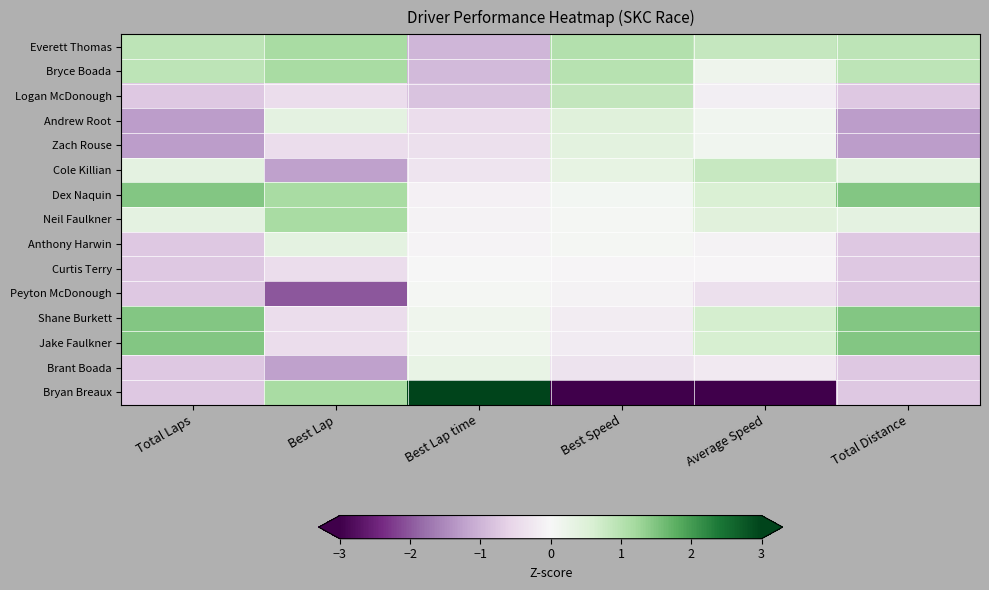

Reading right to left, list all the values displayed in this chart.

Everett Thomas: Total Distance=0.9	Average Speed=0.8	Best Speed=1.0	Best Lap time=-1.0	Best Lap=1.2	Total Laps=0.9
Bryce Boada: Total Distance=0.9	Average Speed=0.2	Best Speed=1.0	Best Lap time=-0.9	Best Lap=1.2	Total Laps=0.9
Logan McDonough: Total Distance=-0.7	Average Speed=-0.2	Best Speed=0.9	Best Lap time=-0.8	Best Lap=-0.4	Total Laps=-0.7
Andrew Root: Total Distance=-1.3	Average Speed=0.1	Best Speed=0.5	Best Lap time=-0.4	Best Lap=0.4	Total Laps=-1.3
Zach Rouse: Total Distance=-1.3	Average Speed=0.1	Best Speed=0.4	Best Lap time=-0.4	Best Lap=-0.4	Total Laps=-1.3
Cole Killian: Total Distance=0.4	Average Speed=0.8	Best Speed=0.3	Best Lap time=-0.3	Best Lap=-1.2	Total Laps=0.4
Dex Naquin: Total Distance=1.5	Average Speed=0.6	Best Speed=0.1	Best Lap time=-0.1	Best Lap=1.2	Total Laps=1.5
Neil Faulkner: Total Distance=0.4	Average Speed=0.4	Best Speed=0.1	Best Lap time=-0.1	Best Lap=1.2	Total Laps=0.4
Anthony Harwin: Total Distance=-0.7	Average Speed=-0.1	Best Speed=0.0	Best Lap time=-0.1	Best Lap=0.4	Total Laps=-0.7
Curtis Terry: Total Distance=-0.7	Average Speed=-0.0	Best Speed=-0.0	Best Lap time=-0.0	Best Lap=-0.4	Total Laps=-0.7
Peyton McDonough: Total Distance=-0.7	Average Speed=-0.4	Best Speed=-0.1	Best Lap time=0.1	Best Lap=-2.0	Total Laps=-0.7
Shane Burkett: Total Distance=1.5	Average Speed=0.6	Best Speed=-0.2	Best Lap time=0.1	Best Lap=-0.4	Total Laps=1.5
Jake Faulkner: Total Distance=1.5	Average Speed=0.6	Best Speed=-0.2	Best Lap time=0.2	Best Lap=-0.4	Total Laps=1.5
Brant Boada: Total Distance=-0.7	Average Speed=-0.2	Best Speed=-0.3	Best Lap time=0.3	Best Lap=-1.2	Total Laps=-0.7
Bryan Breaux: Total Distance=-0.7	Average Speed=-3.5	Best Speed=-3.4	Best Lap time=3.5	Best Lap=1.2	Total Laps=-0.7